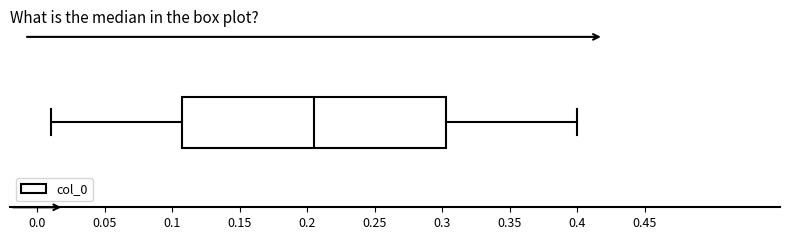

Read this box plot against the x-axis: the position of the median line, the range covered by the box, and the ends of both whiskers. The values are not printed on the chart, so give them approximately, as read against the axis.

median 0.205, box 0.110 to 0.305, whiskers 0.010 to 0.400